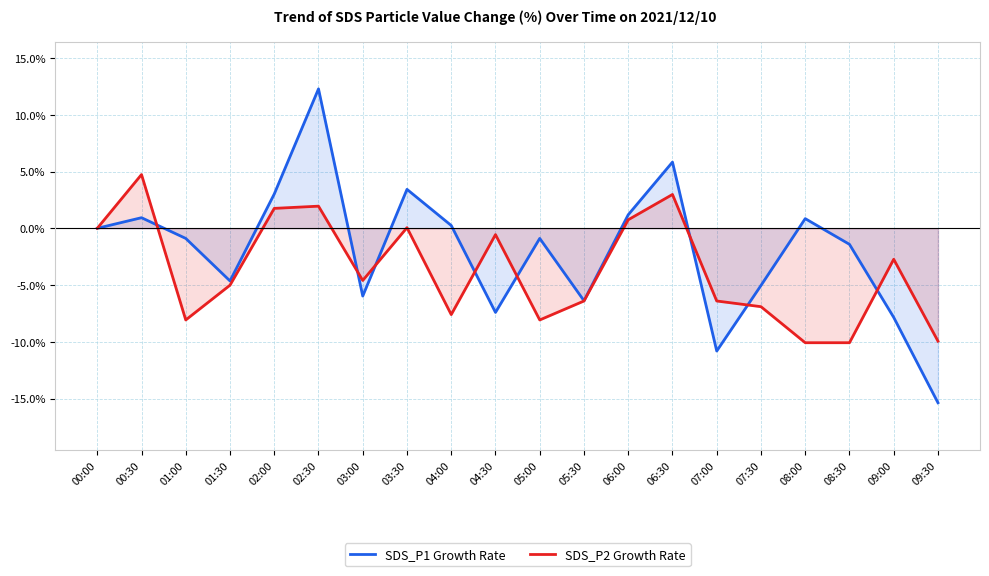

How many values in the SDS_P1 Growth Rate series are below 0?

11